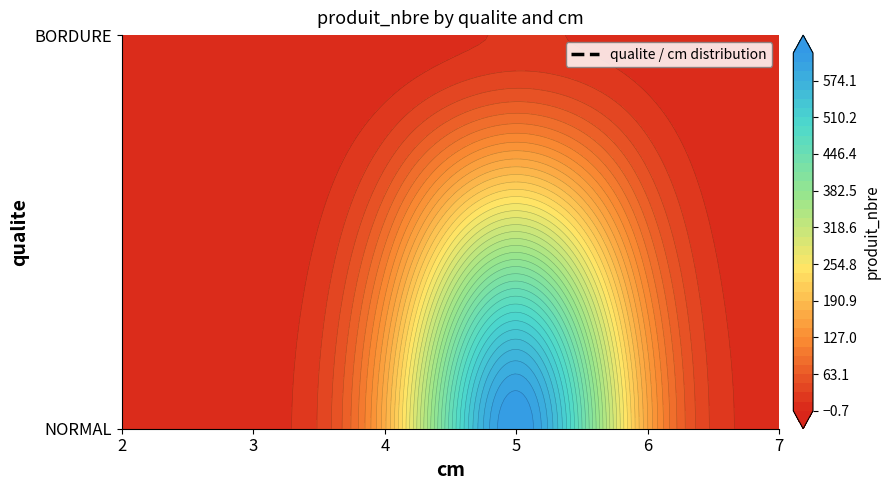

Which series changed the most between 4 and 5?

NORMAL